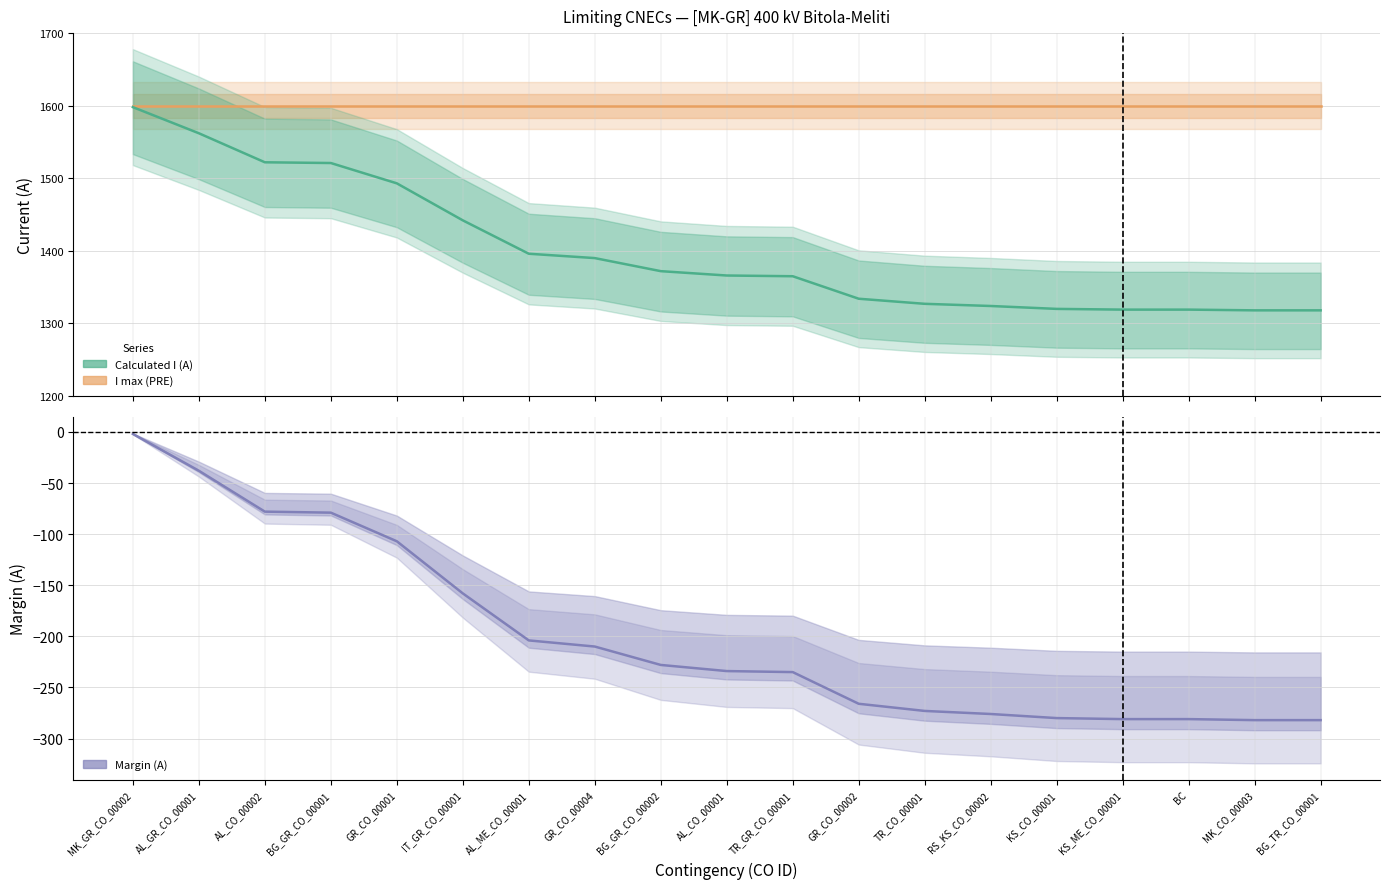

At which label does I max (PRE) reach its peak?

MK_GR_CO_00002